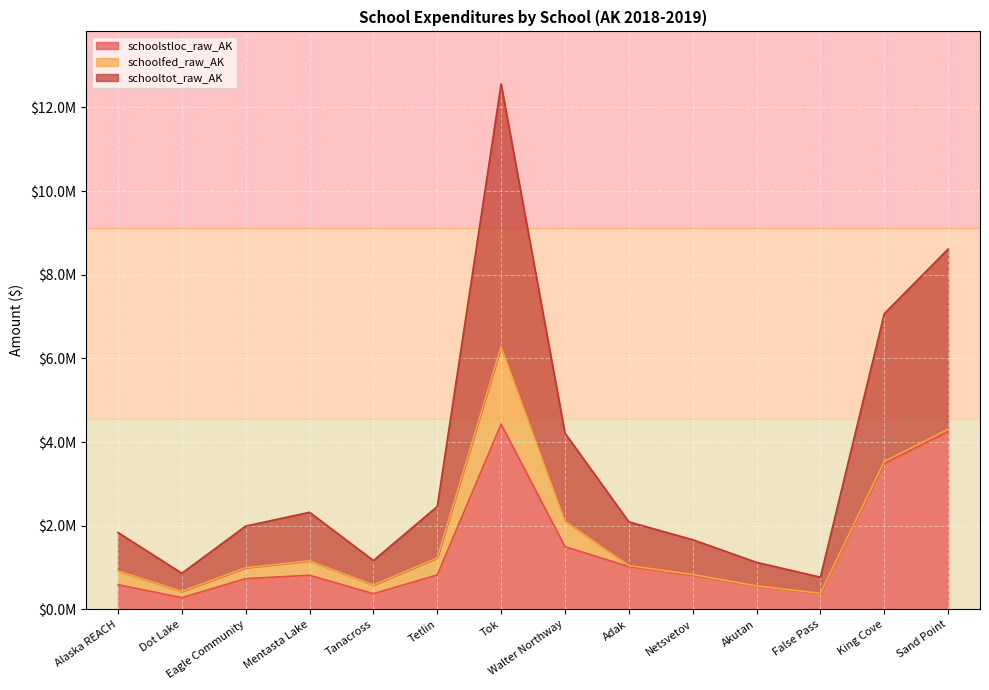

The schooltot_raw_AK series shows 6280797.9 at Tok. True or false?

True